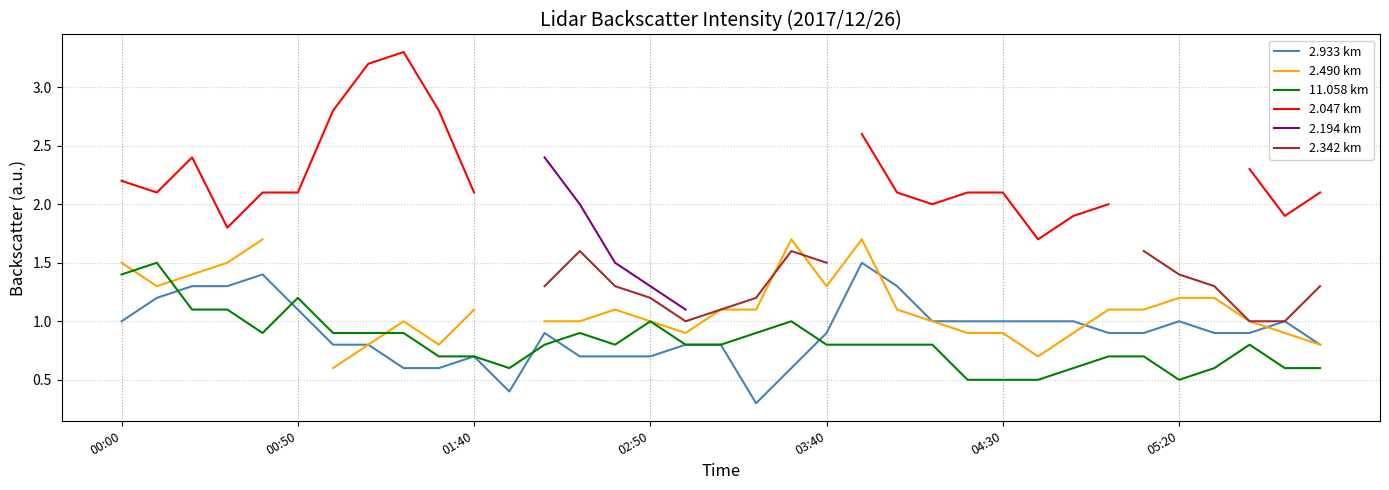

What is the difference between the 2.490 km values at 00:00 and 9?

0.7